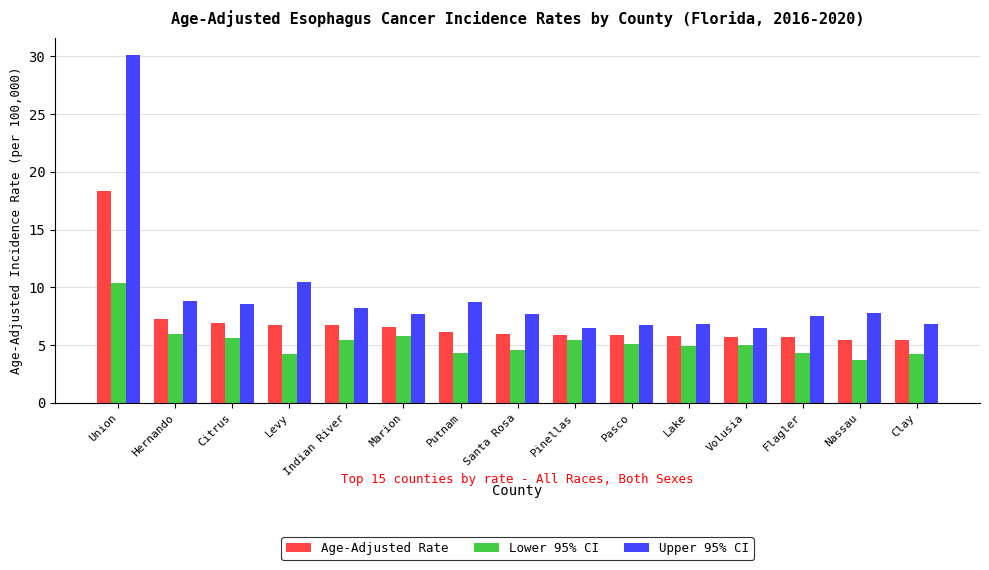

What is the approximate value of Upper 95% CI at Pinellas?

6.5